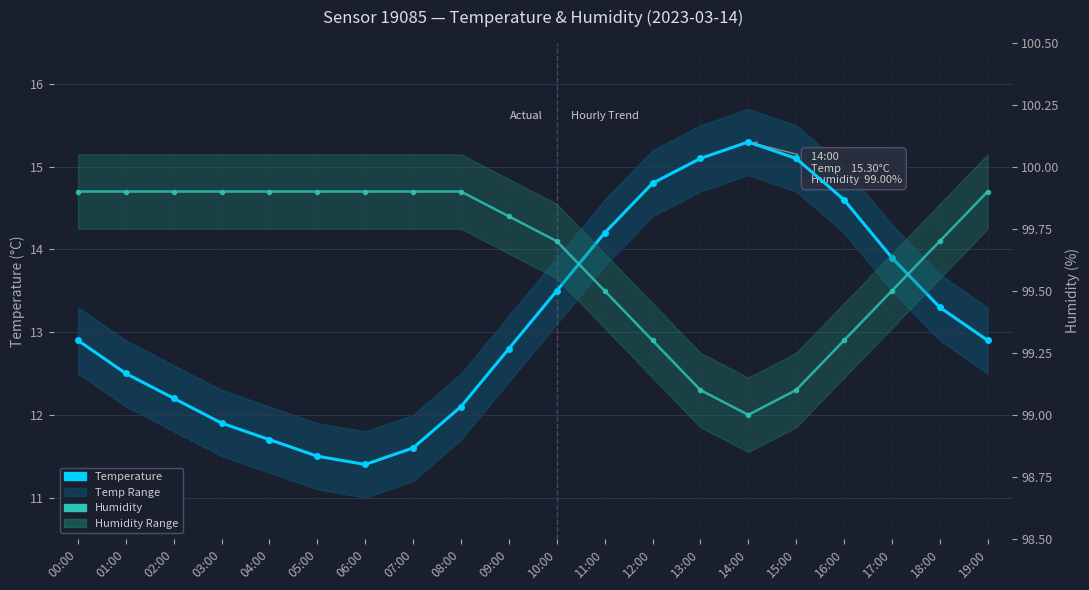

Rank the categories by Temperature value from highest to lowest.

14:00, 13:00, 15:00, 12:00, 16:00, 11:00, 17:00, 10:00, 18:00, 00:00, 19:00, 09:00, 01:00, 02:00, 08:00, 03:00, 04:00, 07:00, 05:00, 06:00